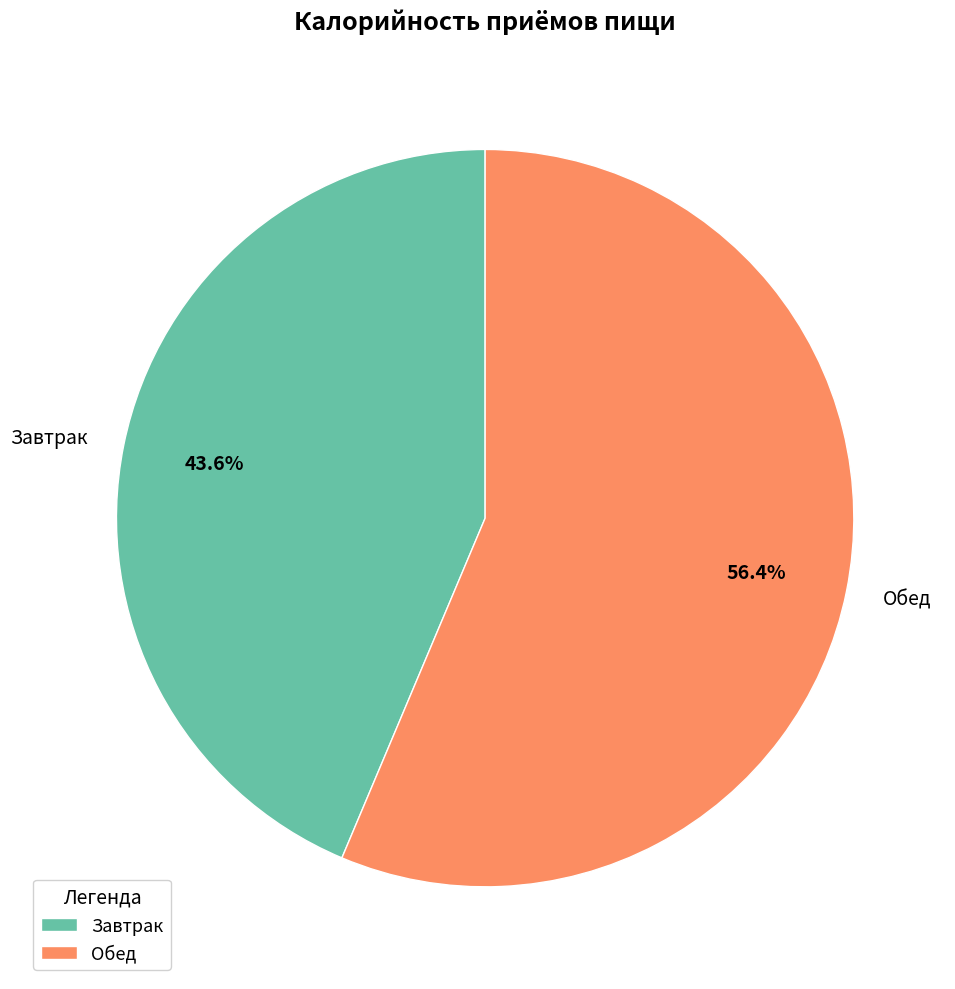

What percentage is the Обед slice, to the nearest percent?

56%